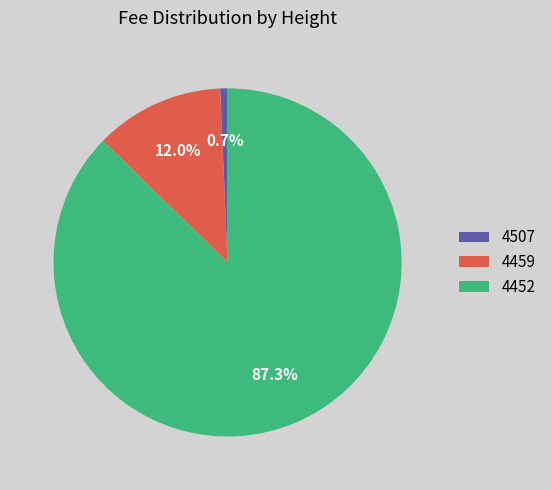

What percentage is NOT represented by 4507?

99.3%